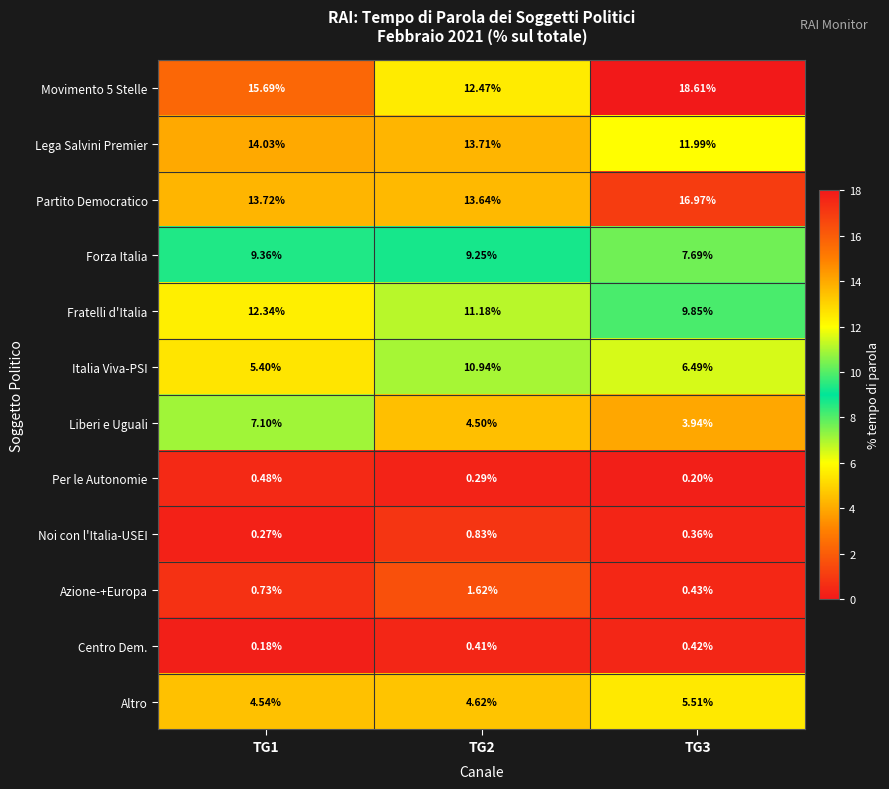

Which series changed the most between TG1 and TG2?

Italia Viva-PSI